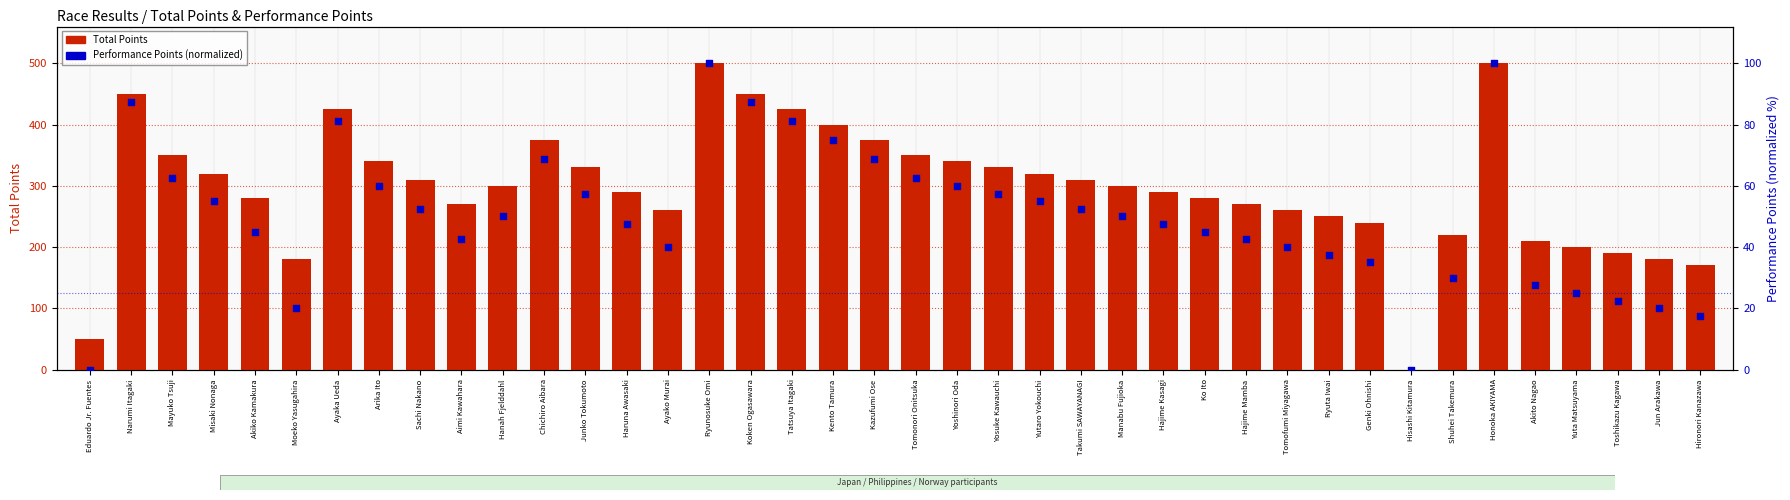

What are all the series names shown in the legend?

Total Points, Performance Points